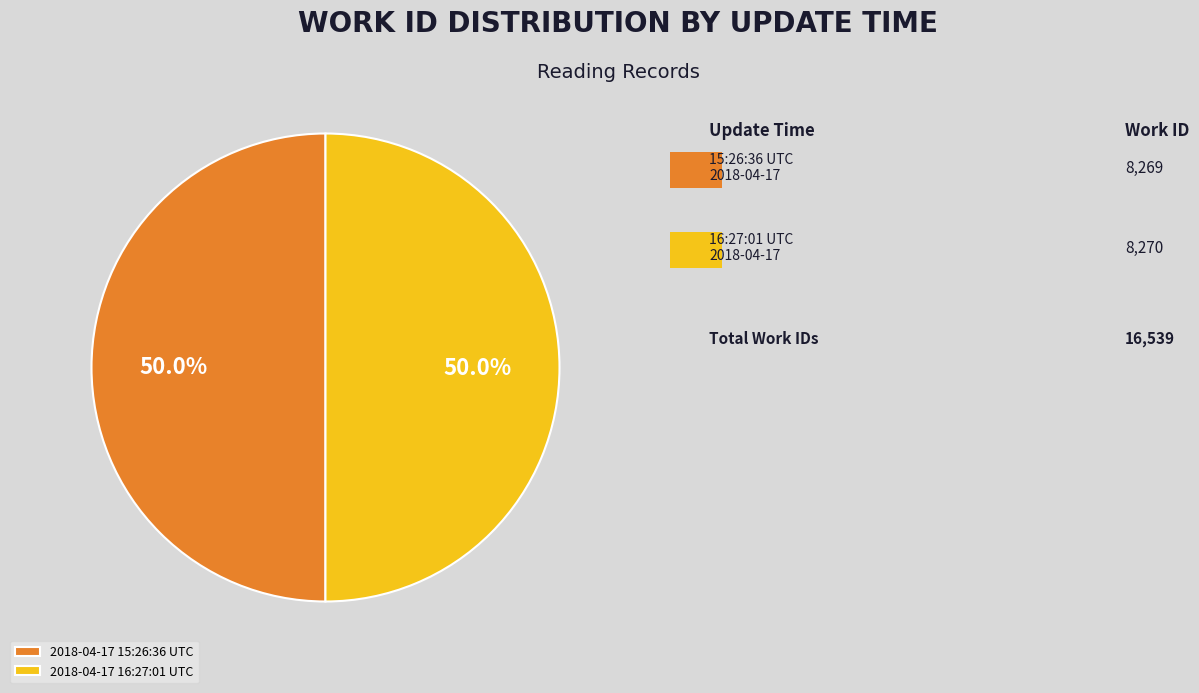

To the nearest percent, what portion does 2018-04-17 16:27:01 UTC represent?

50%